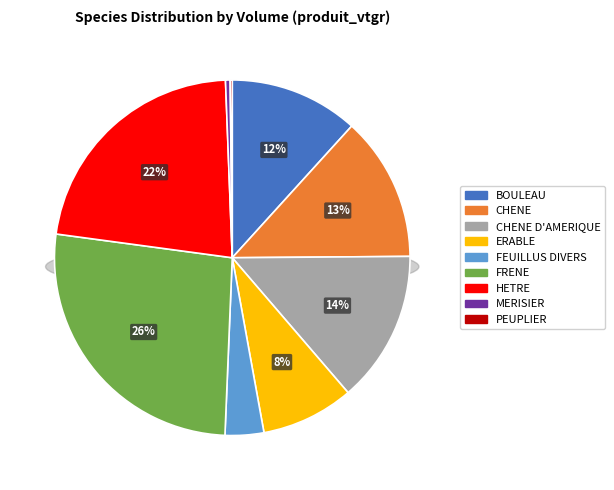

How many slices are in this pie chart?

9